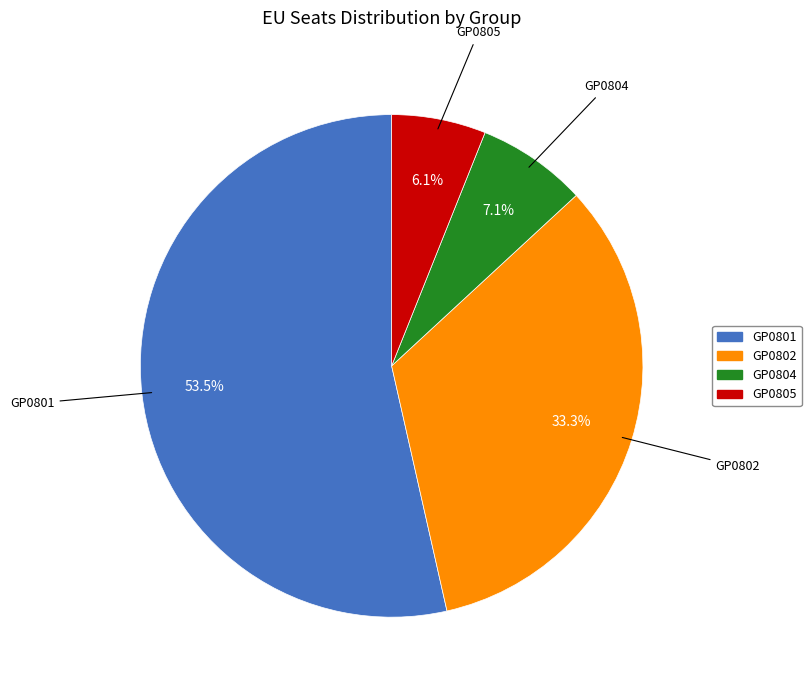

What is the largest slice in the pie chart?

GP0801